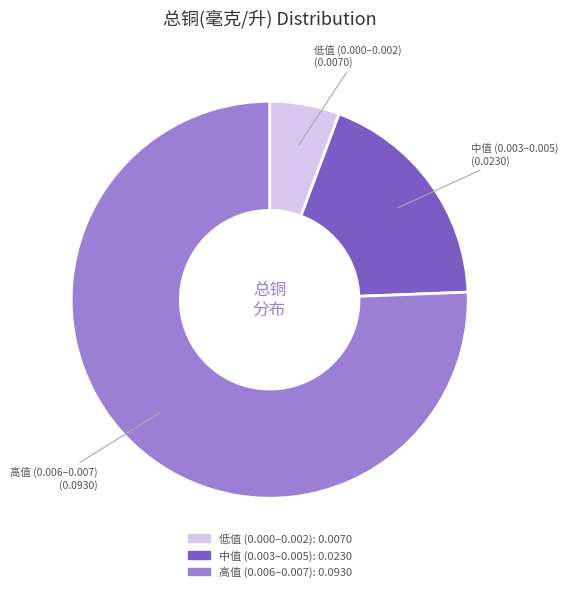

Is there a majority slice in this chart?

Yes